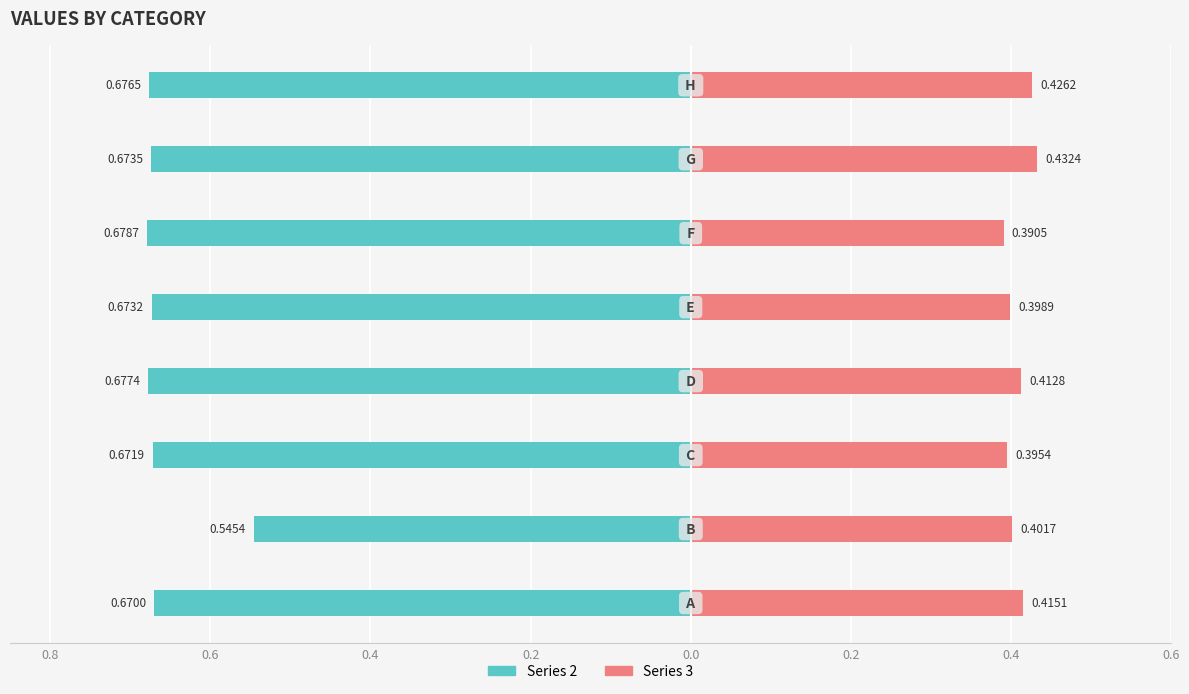

What is the average value of the Series 2 series?

-0.7